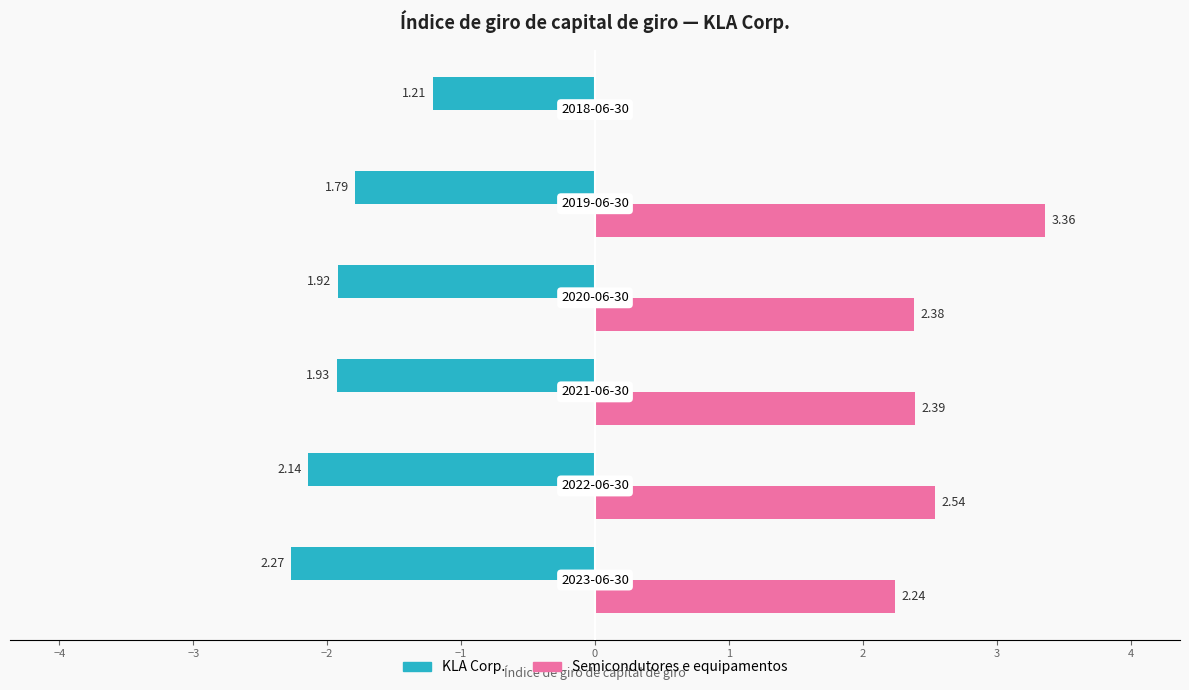

What is the sum of all KLA Corp. values?

-11.3